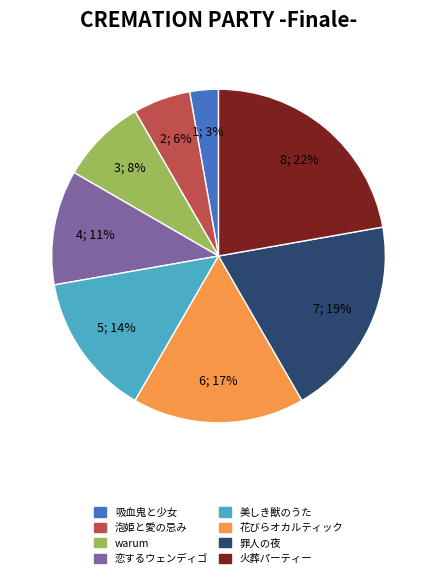

Is 恋するウェンディゴ the majority of the pie?

No